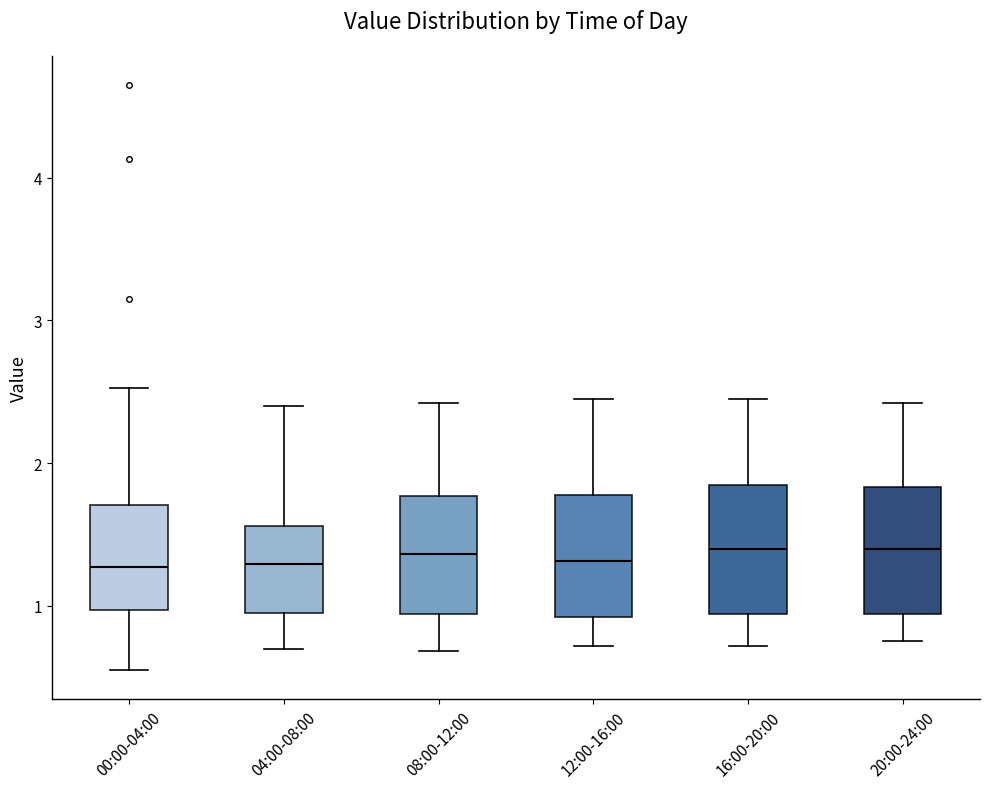

Reading left to right, transcribe this box plot: for each box, give where its median line is, the range the box spans, and where its two whiskers end, as read against the y-axis. The values are not printed on the chart, so give them approximately, as read against the axis.

00:00-04:00: median 1.3, box 1.0 to 1.7, whiskers 0.6 to 2.5
04:00-08:00: median 1.3, box 1.0 to 1.6, whiskers 0.7 to 2.4
08:00-12:00: median 1.4, box 0.9 to 1.8, whiskers 0.7 to 2.4
12:00-16:00: median 1.3, box 0.9 to 1.8, whiskers 0.7 to 2.5
16:00-20:00: median 1.4, box 0.9 to 1.8, whiskers 0.7 to 2.5
20:00-24:00: median 1.4, box 0.9 to 1.8, whiskers 0.8 to 2.4